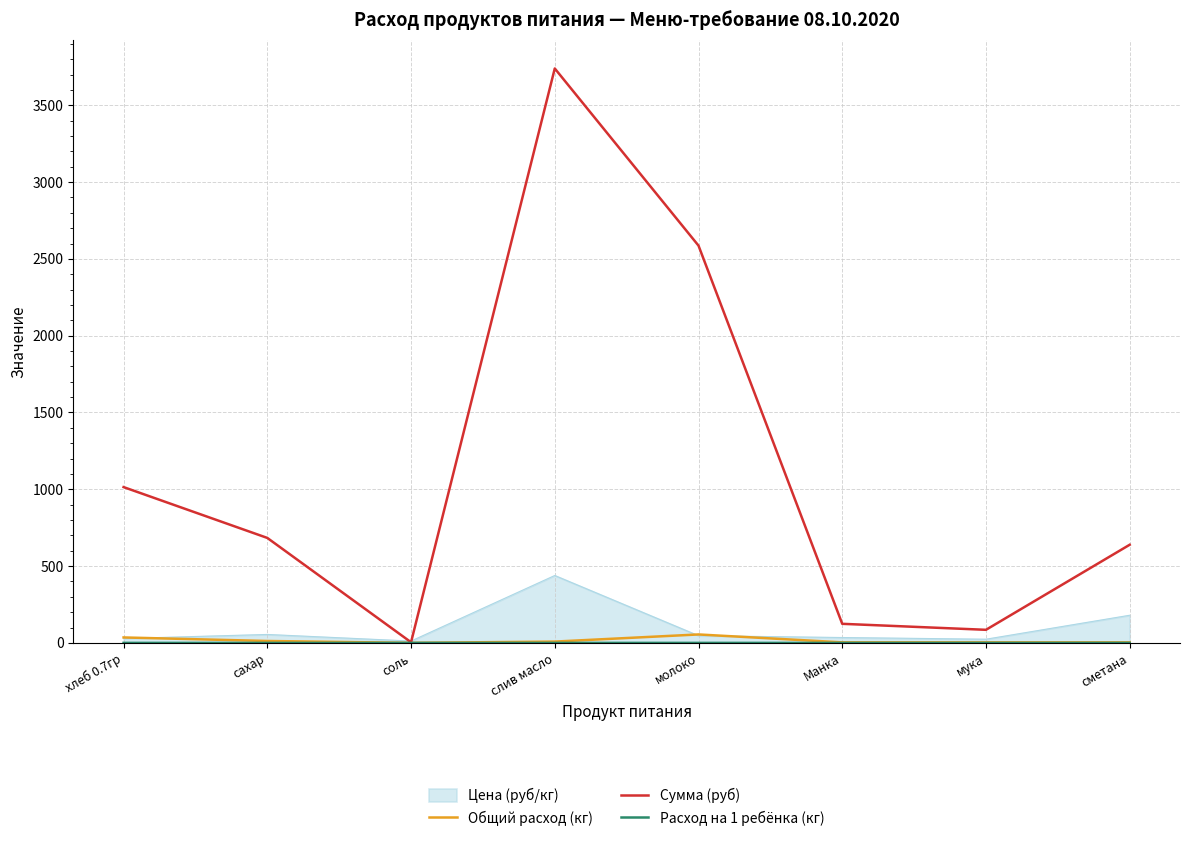

What is the greatest value displayed?

3739.3